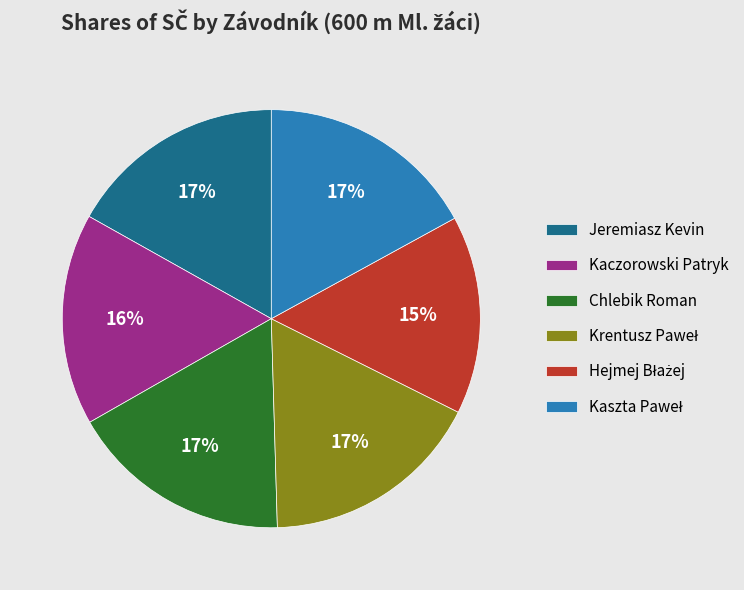

Is it true that Kaczorowski Patryk is 16% of the pie?

True